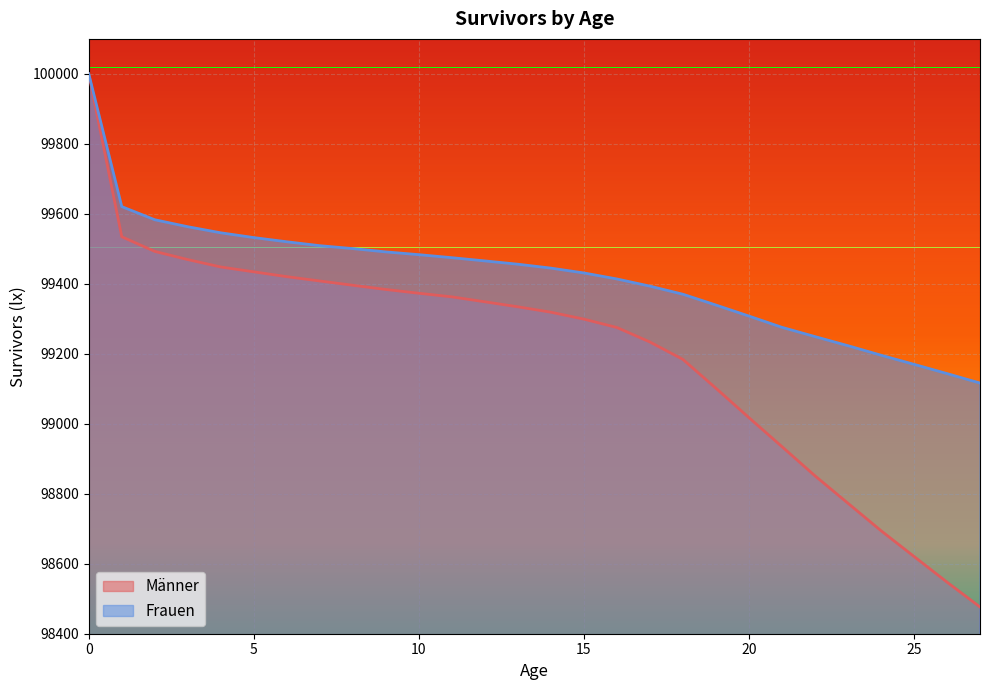

Read the Männer value at 1.

99534.5